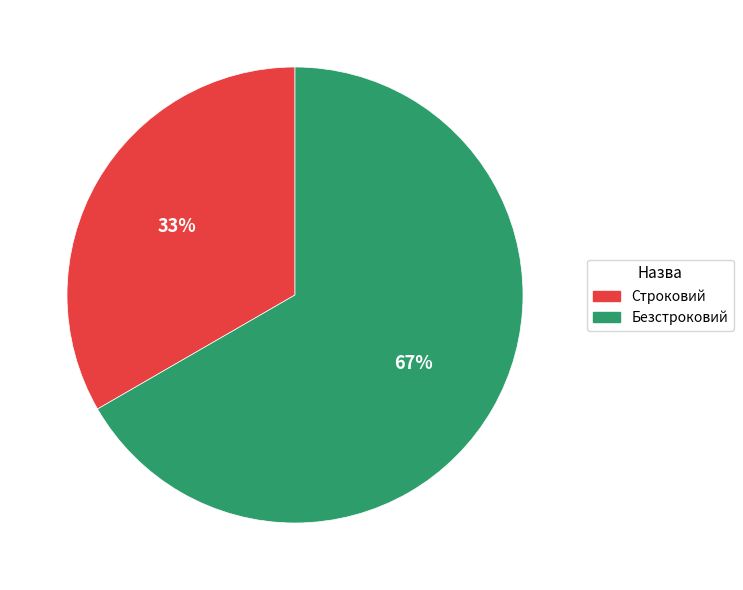

Is there any slice that represents more than half of the pie?

Yes